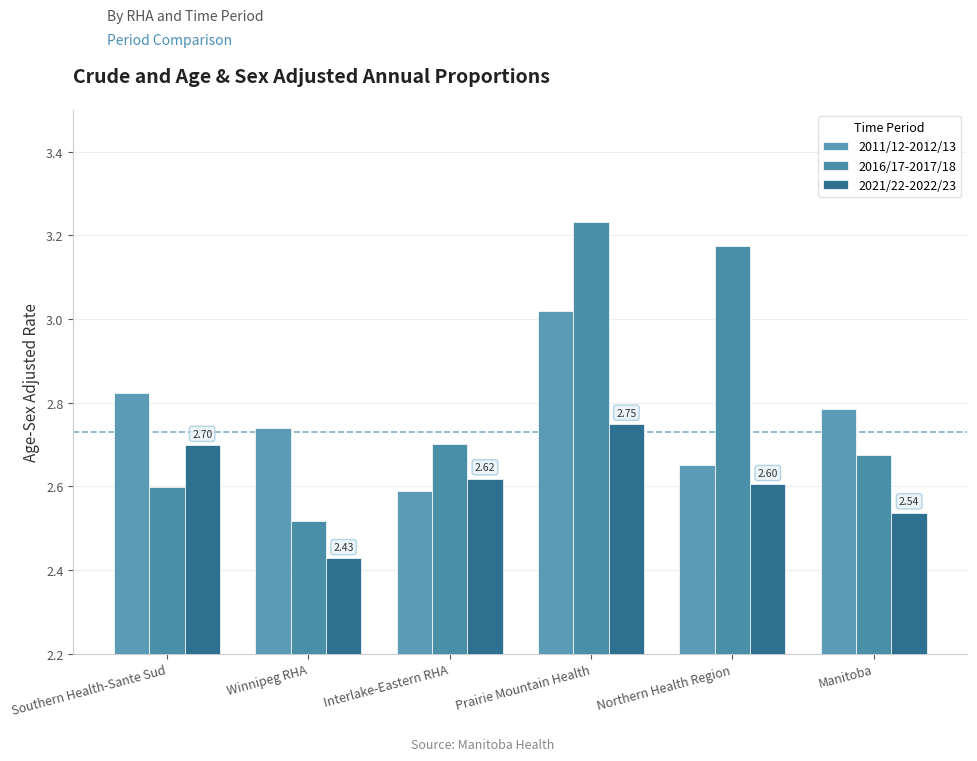

At which category does the chart reach its minimum across all series?

Winnipeg RHA